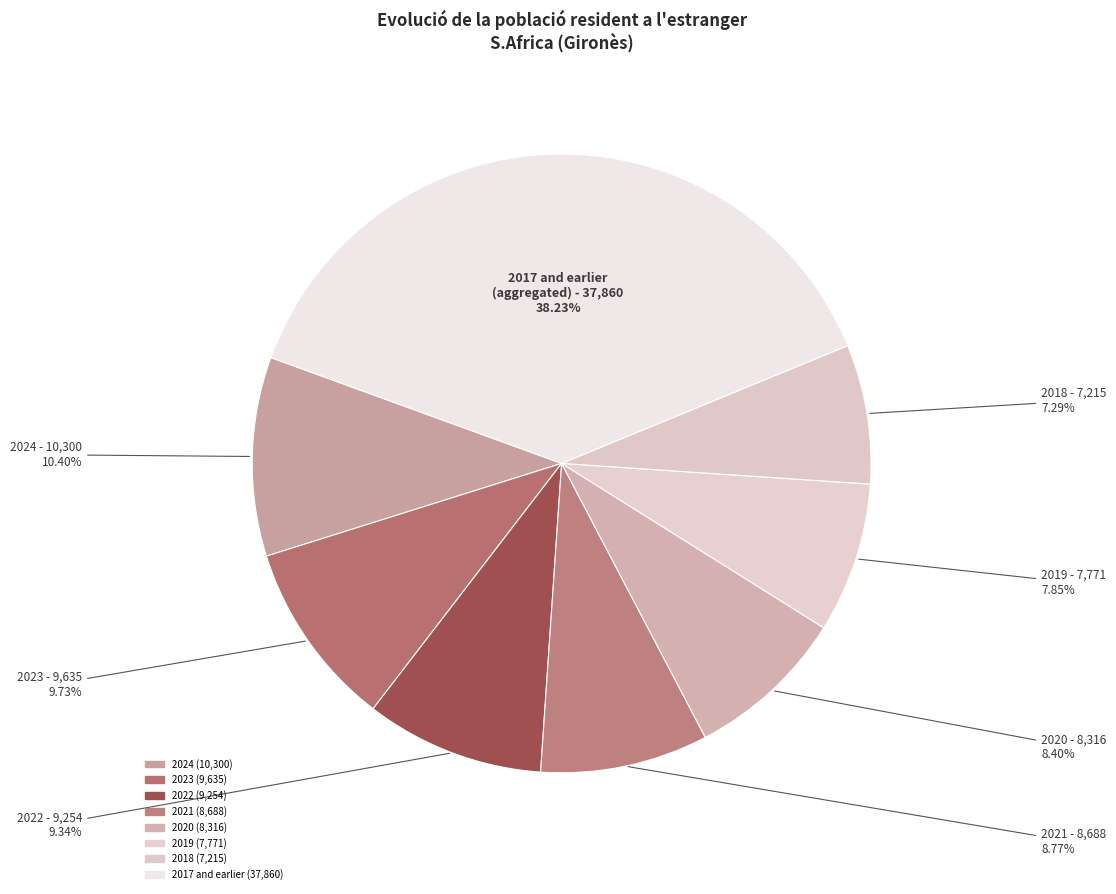

How many slices are in this pie chart?

8